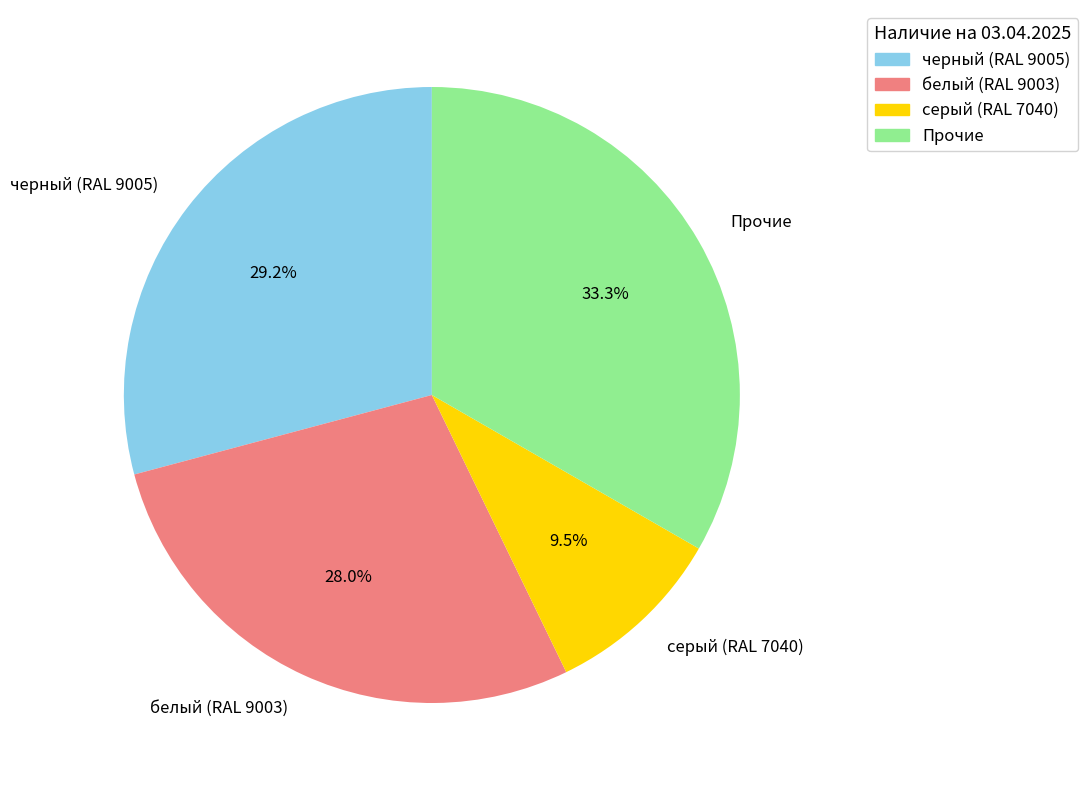

Between белый (RAL 9003) and черный (RAL 9005), which is larger?

черный (RAL 9005)